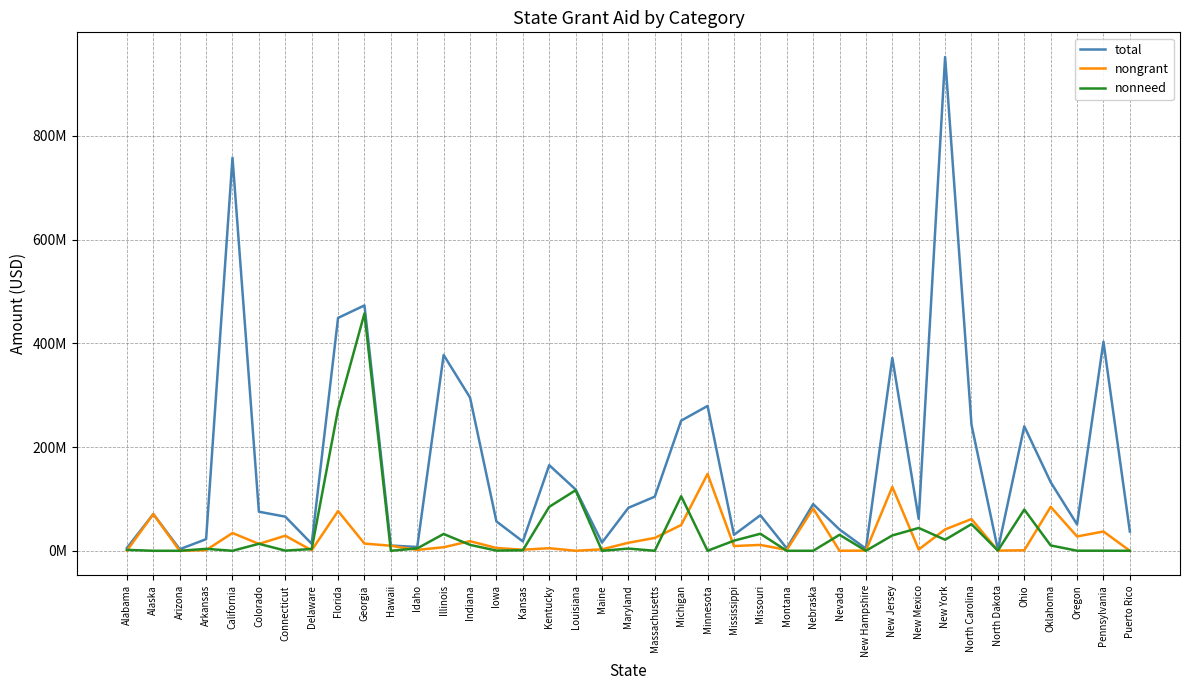

At which category does nonneed reach its first local valley?

California